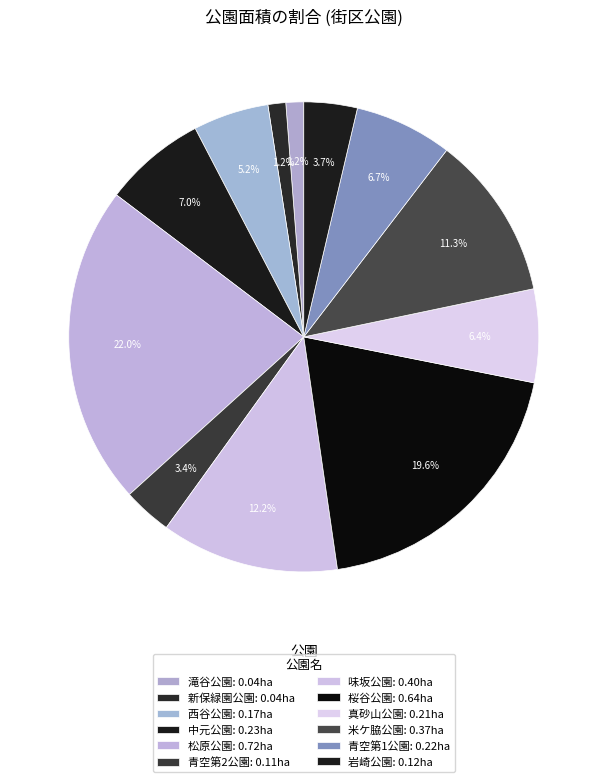

What is the change in value from 新保緑園公園 to 味坂公園?

+0.4